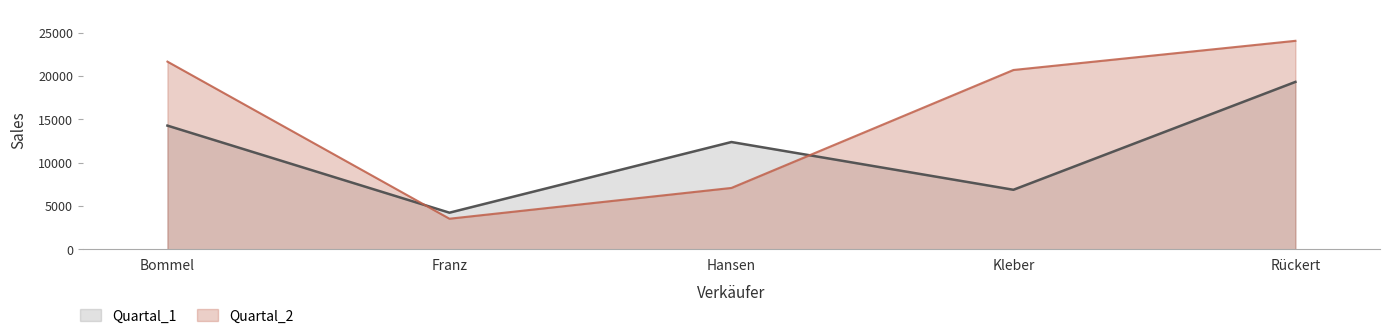

What is the sum of all Quartal_2 values?

76998.6